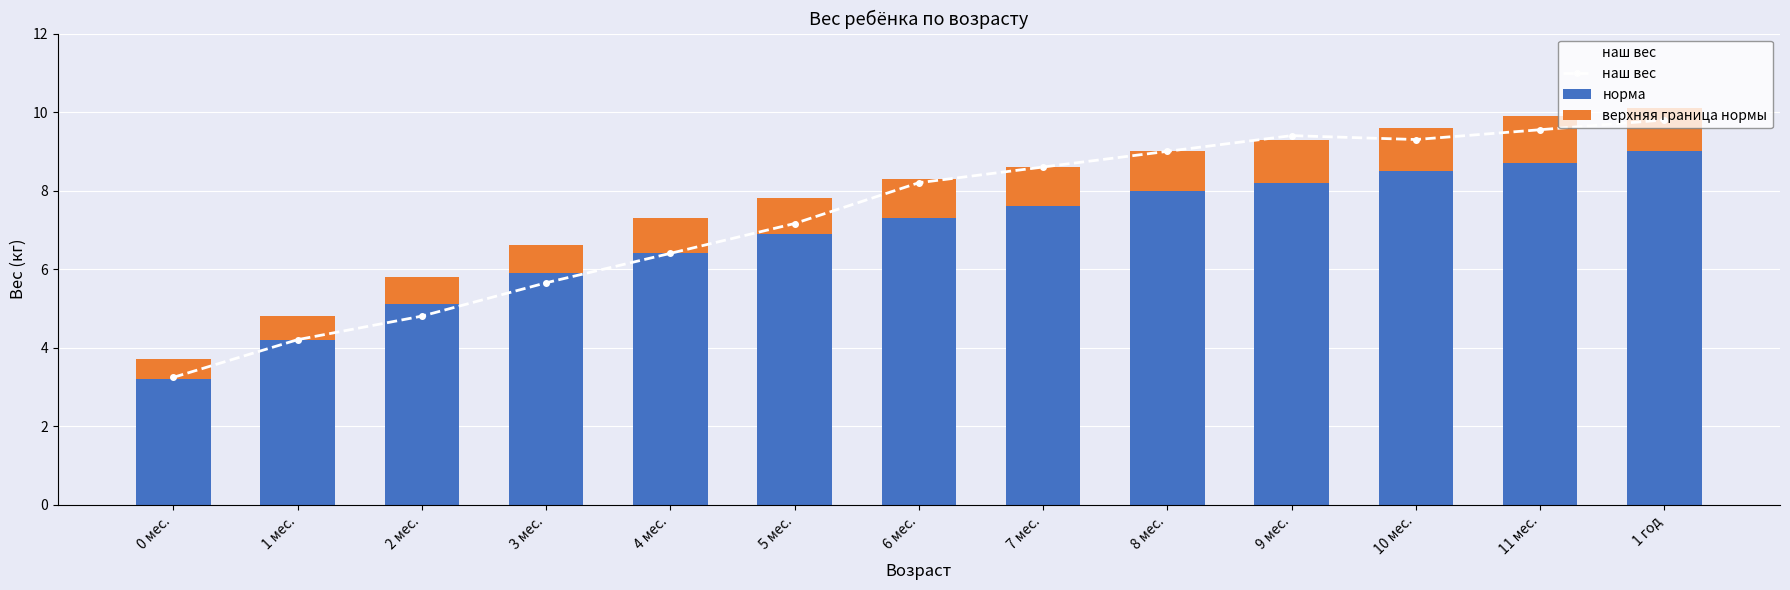

True or false: наш вес has a value of 4.2 at 9 мес..

False